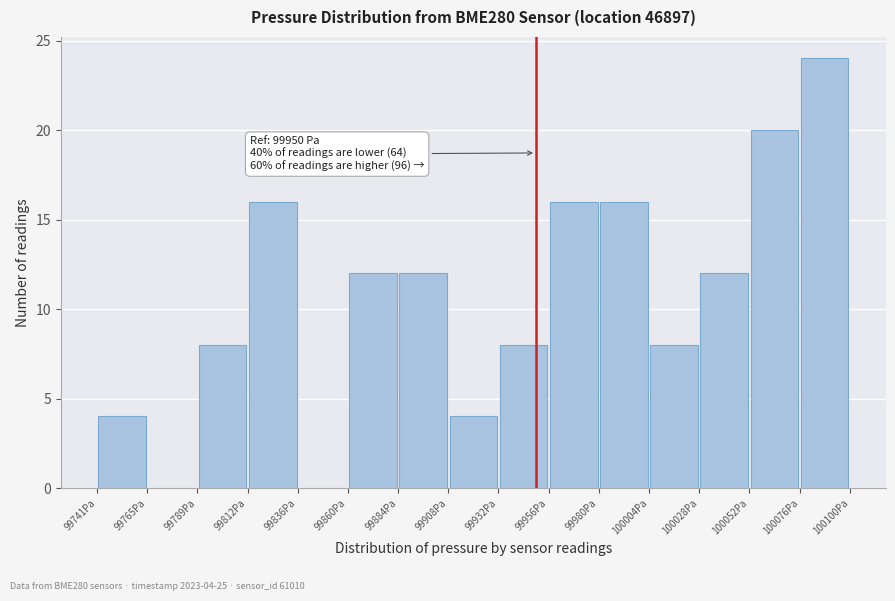

Which range on the x-axis has the tallest bar?

100075 to 100100